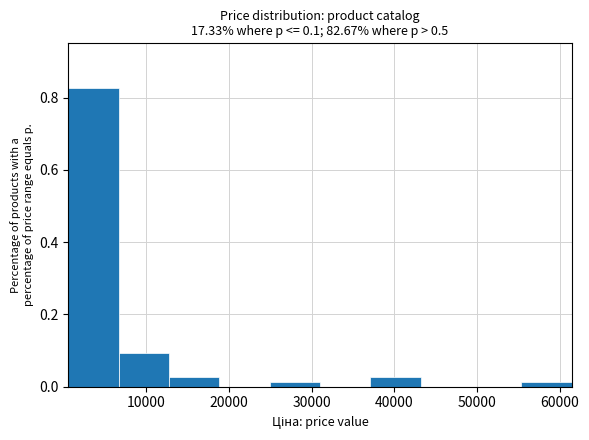

Which range on the x-axis has the tallest bar?

1000 to 7000